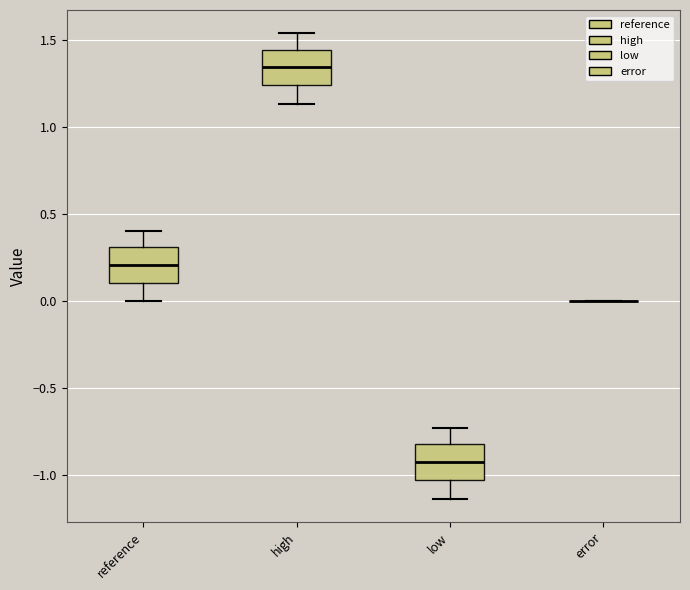

Reading left to right, read every box against the y-axis: the position of its median line, the range the box covers, and the ends of its whiskers. The values are not printed on the chart, so give them approximately, as read against the axis.

reference: median 0.20, box 0.10 to 0.30, whiskers 0.00 to 0.40
high: median 1.35, box 1.25 to 1.45, whiskers 1.15 to 1.55
low: median -0.90, box -1.05 to -0.80, whiskers -1.15 to -0.75
error: box collapsed to a line at 0.00, whiskers 0.00 to 0.00